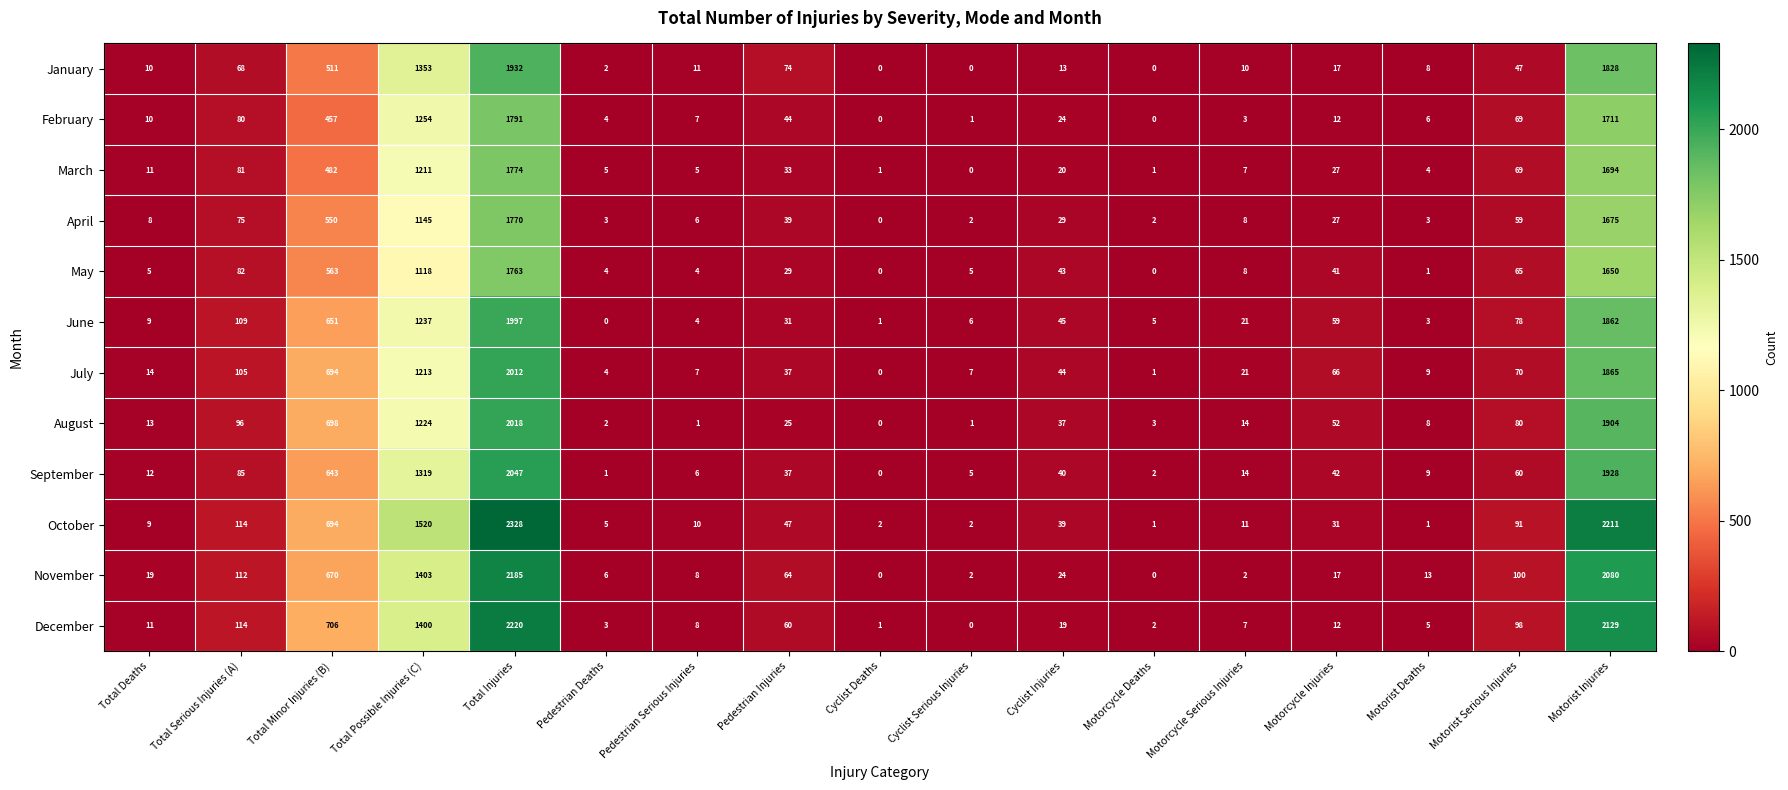

What value does the July series have at Total Possible Injuries (C), to the nearest 100?

1200